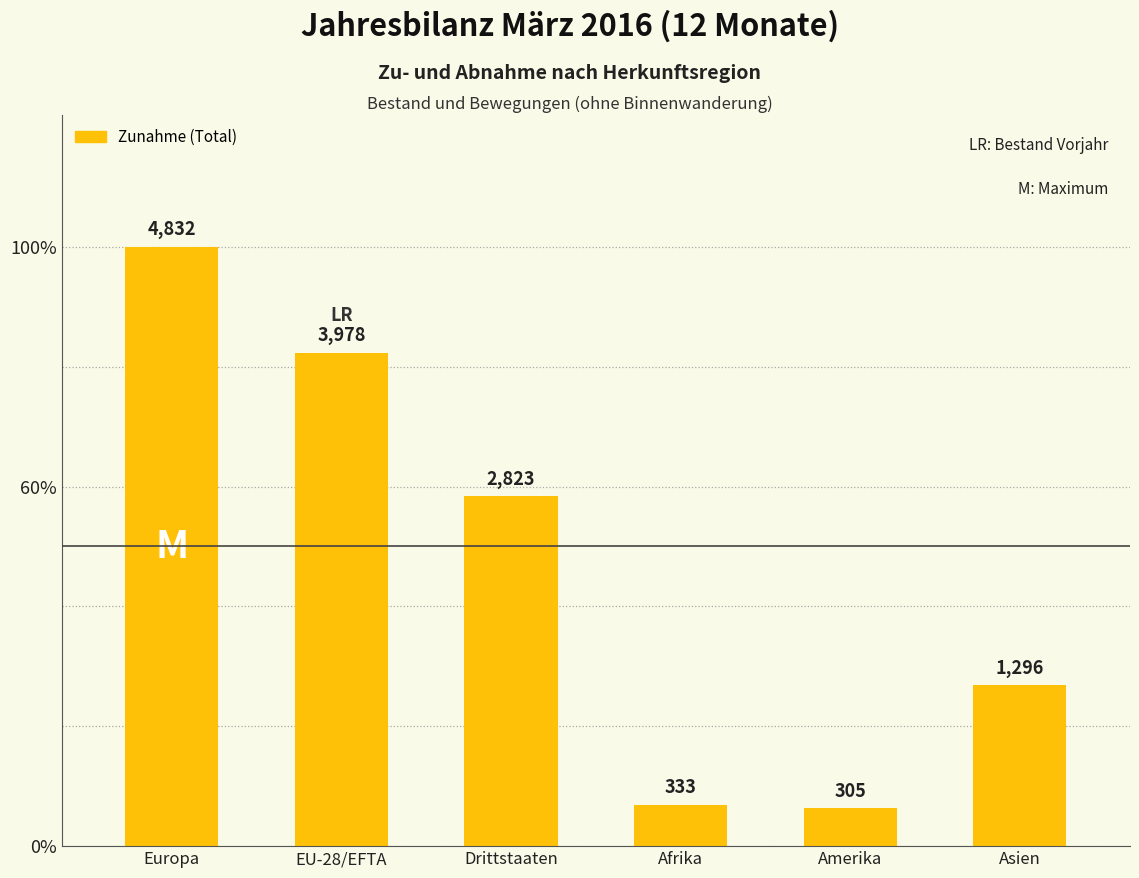

List the labels in order of value, smallest first.

Amerika, Afrika, Asien, Drittstaaten, EU-28/EFTA, Europa